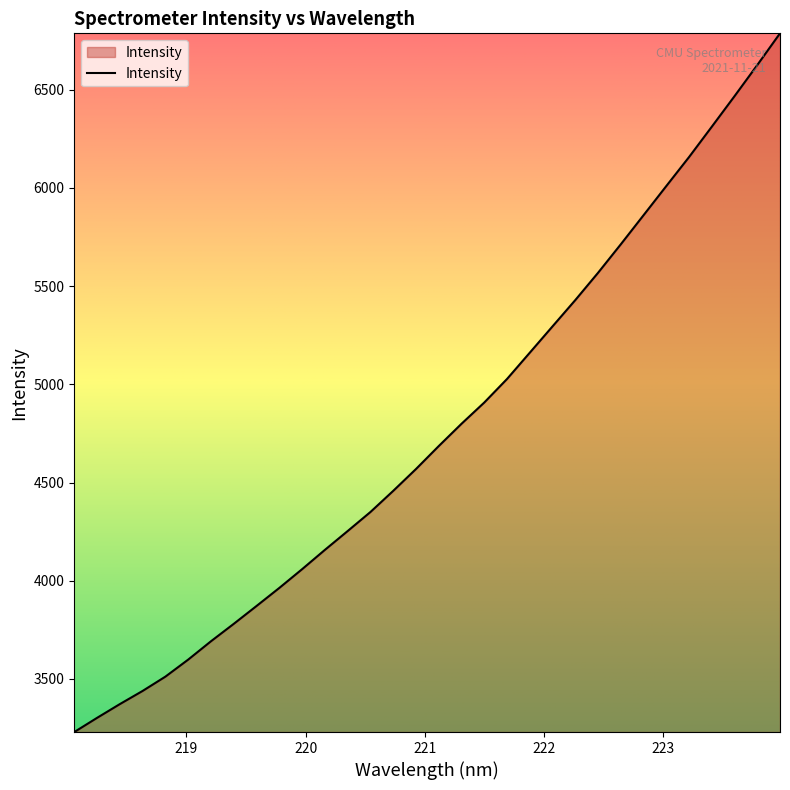

What is the difference between the maximum and minimum values?

3556.7